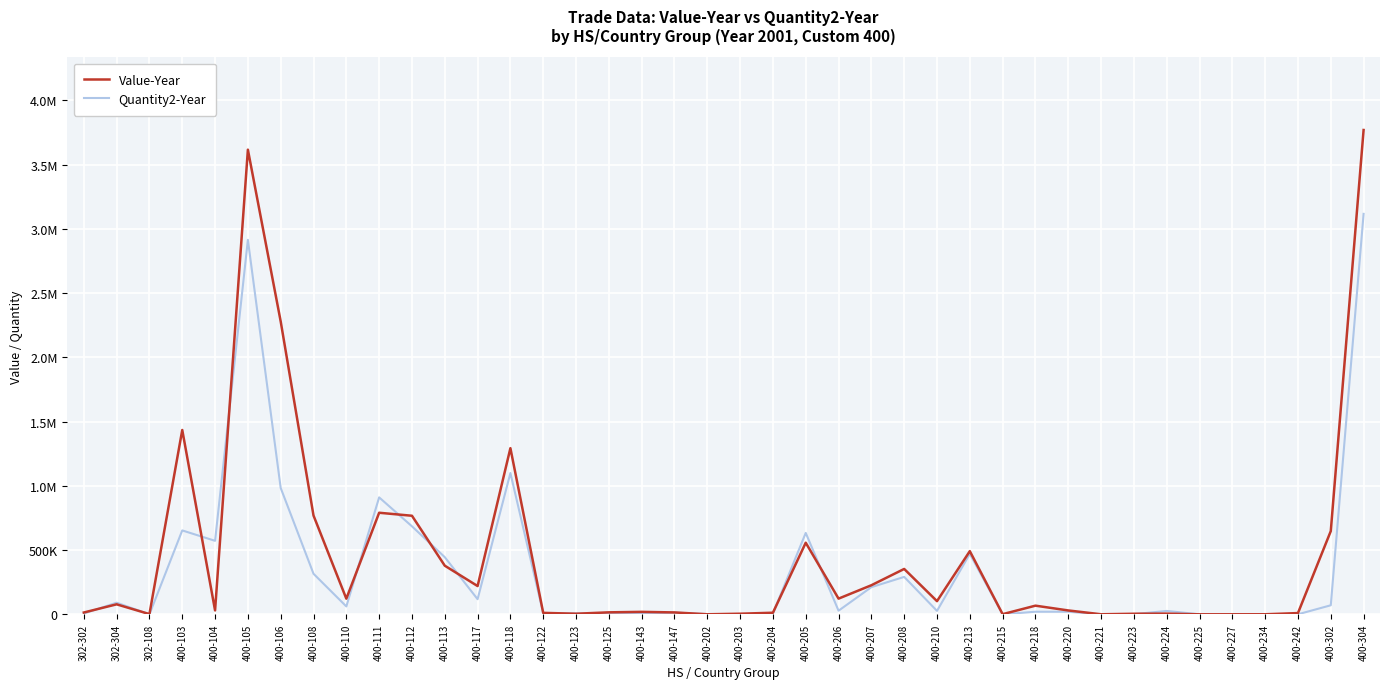

Does the chart have visible grid lines?

Yes